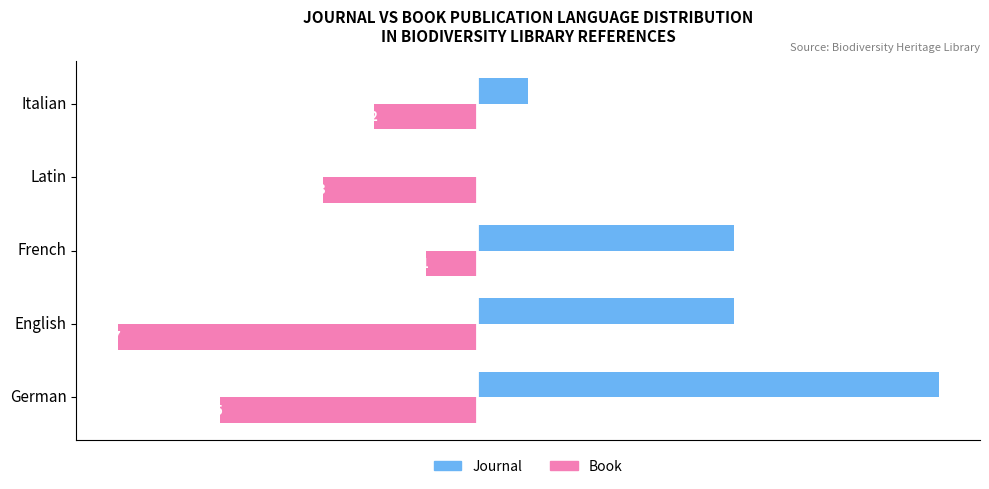

What is the sum of the Book values at Italian and German?

7